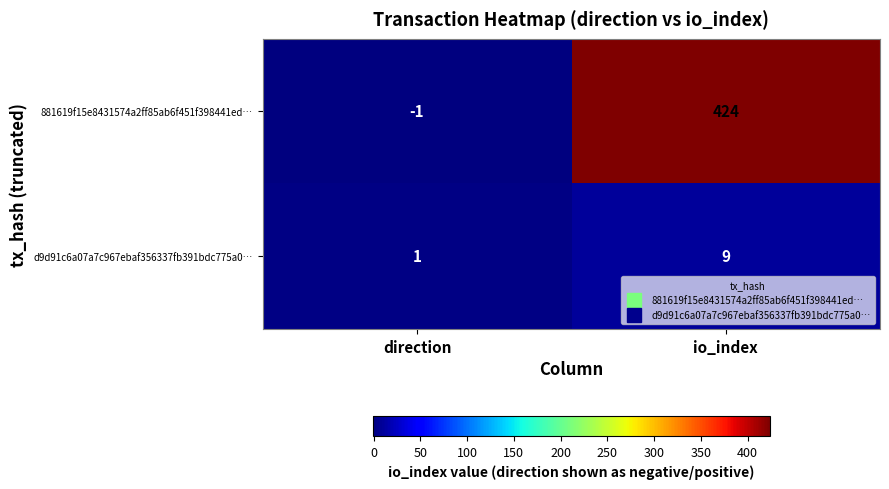

At how many categories does at least one series exceed 263?

1